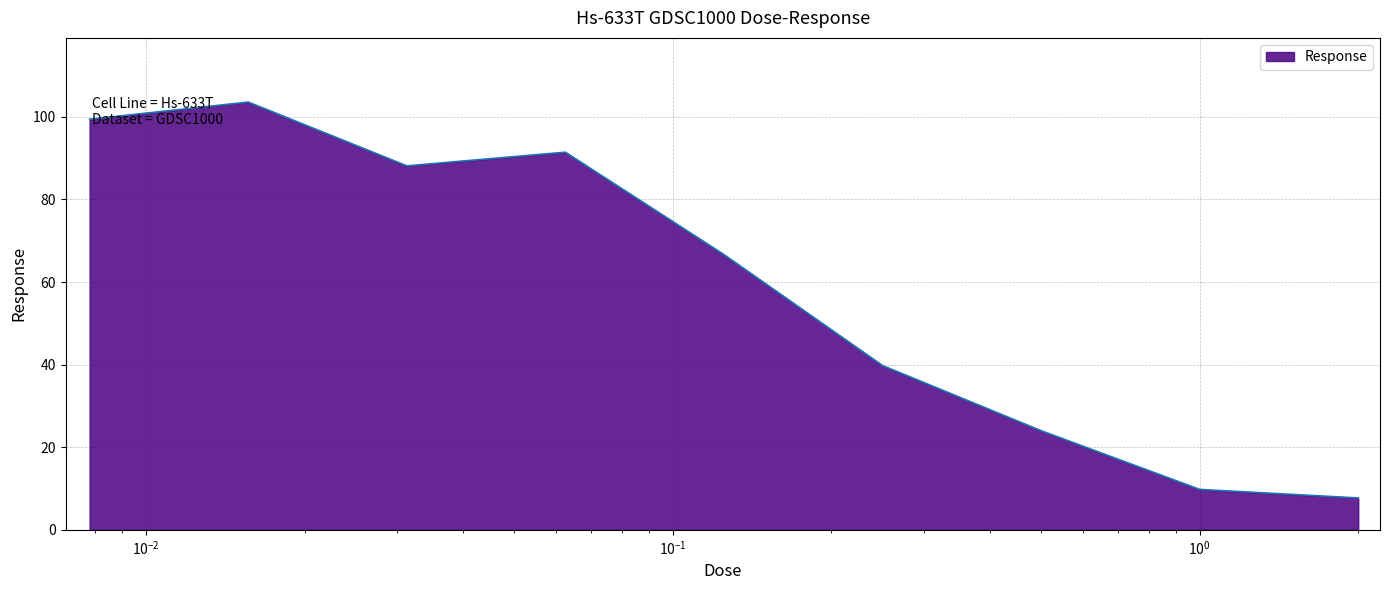

What is the smallest value displayed?

7.7